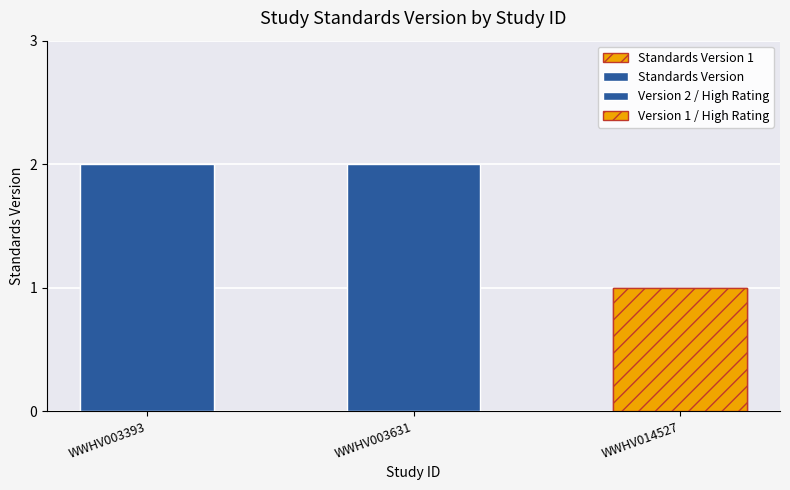

Reading right to left, what are all the values shown in this chart?

1	2	2